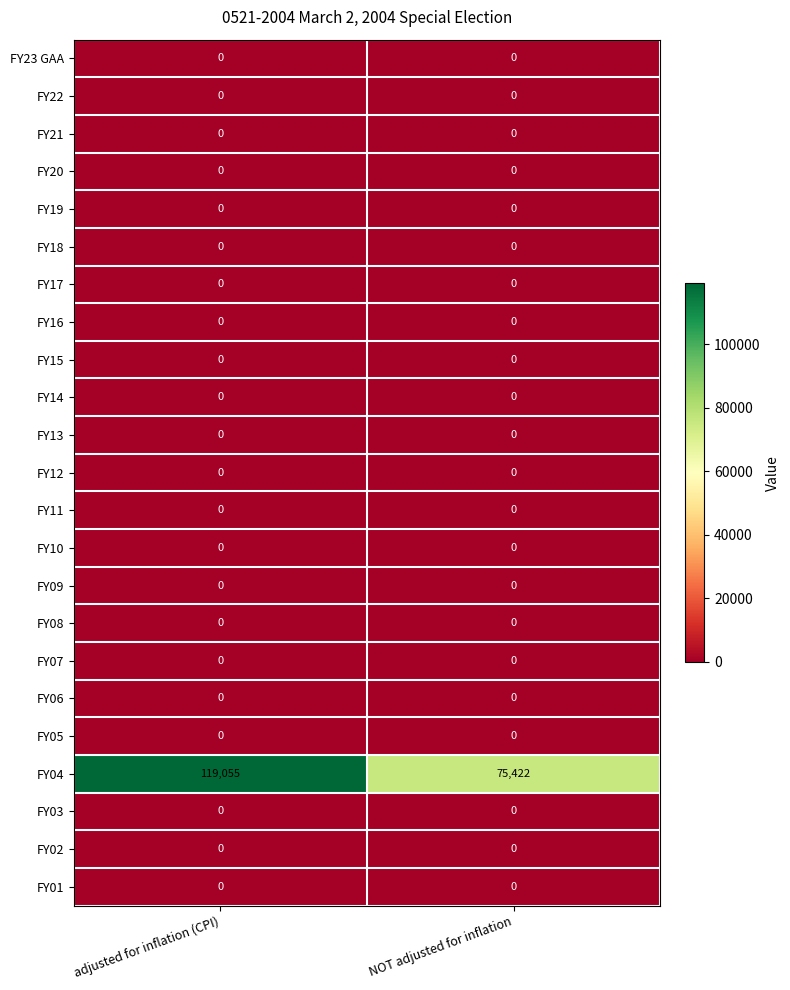

Which series has the largest range (max minus min)?

FY04